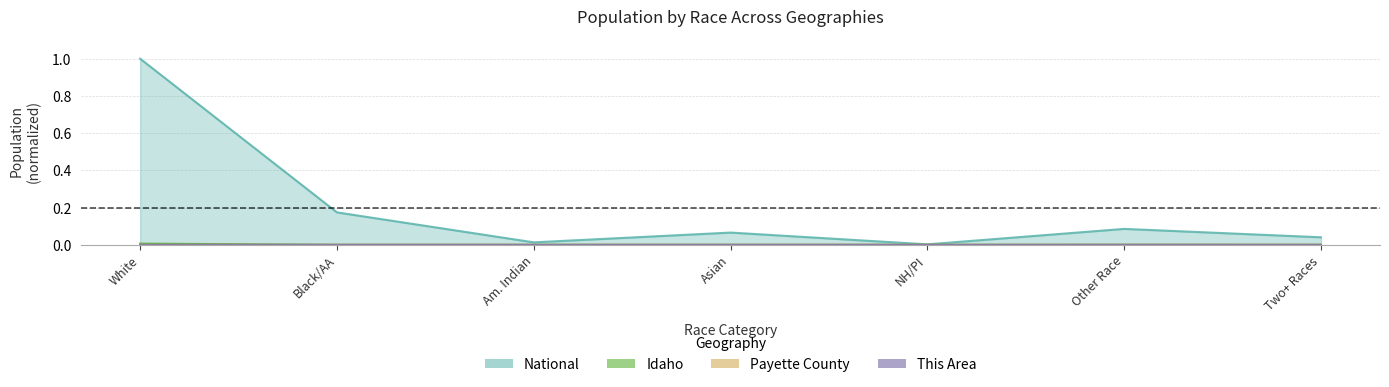

At how many categories does at least one series exceed 0?

7